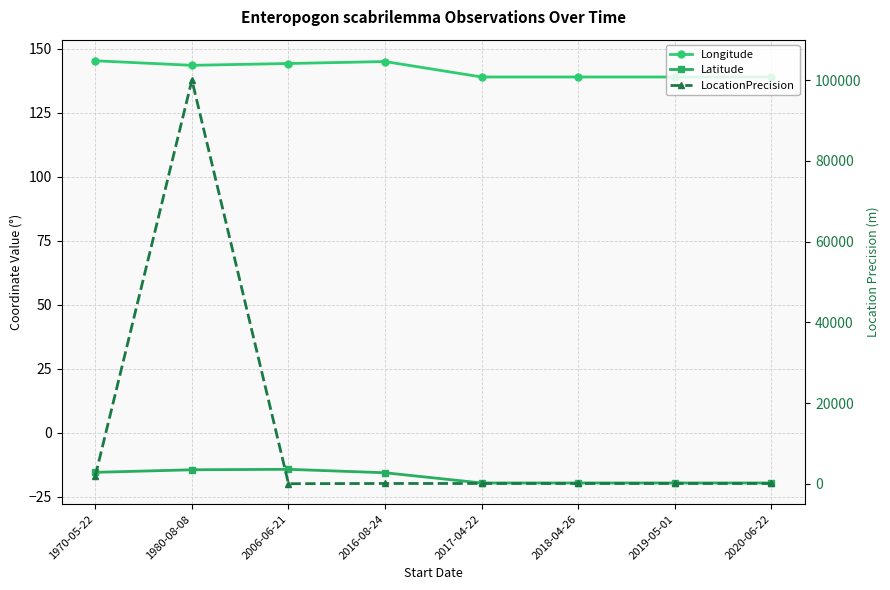

Between 1970-05-22 and 2018-04-26, which series saw the biggest shift?

LocationPrecision